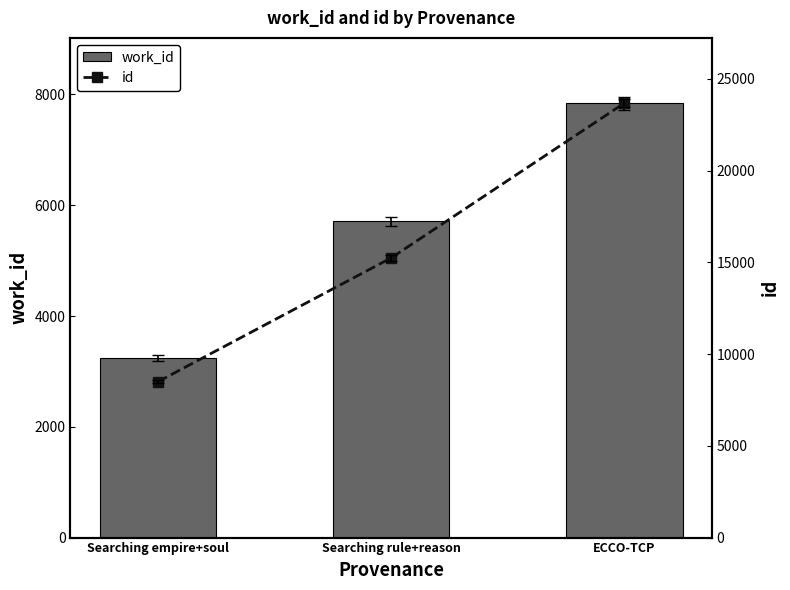

What is the difference between the maximum and minimum values in the id series?

15183